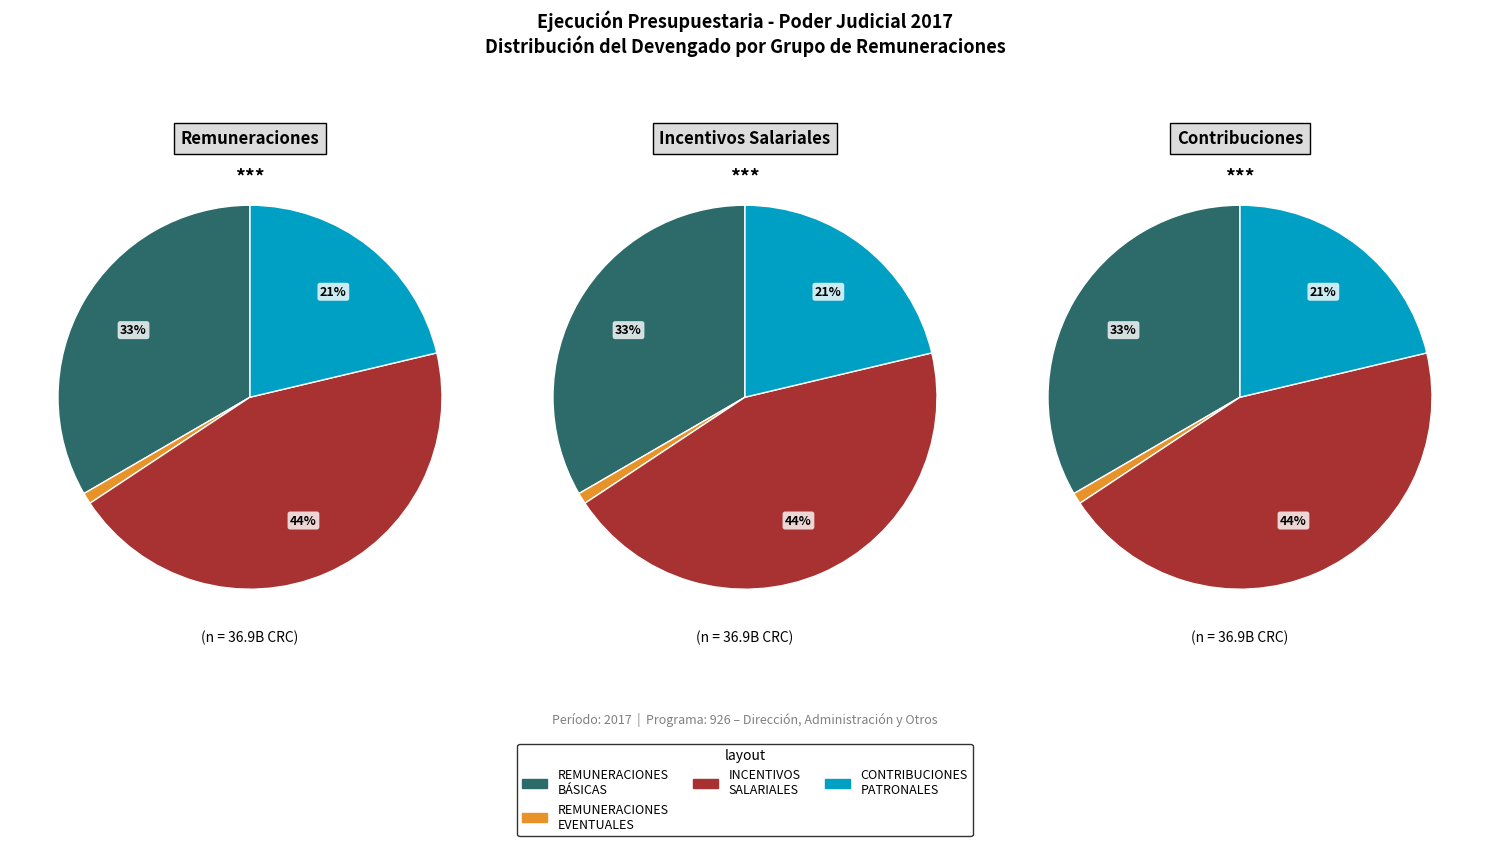

To the nearest percent, what percentage of the pie is REMUNERACIONES EVENTUALES?

1%